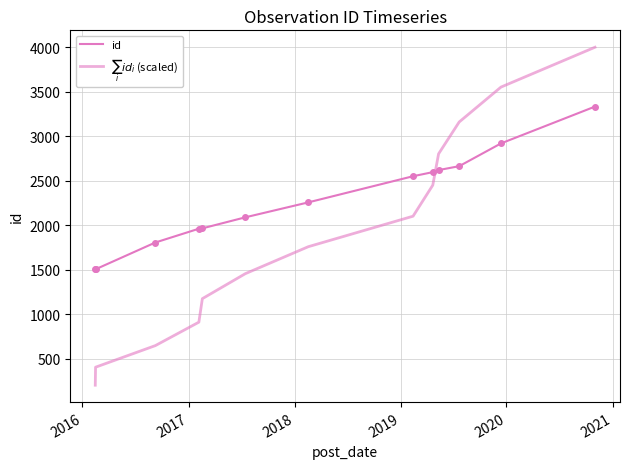

How many lines are shown in the chart?

2